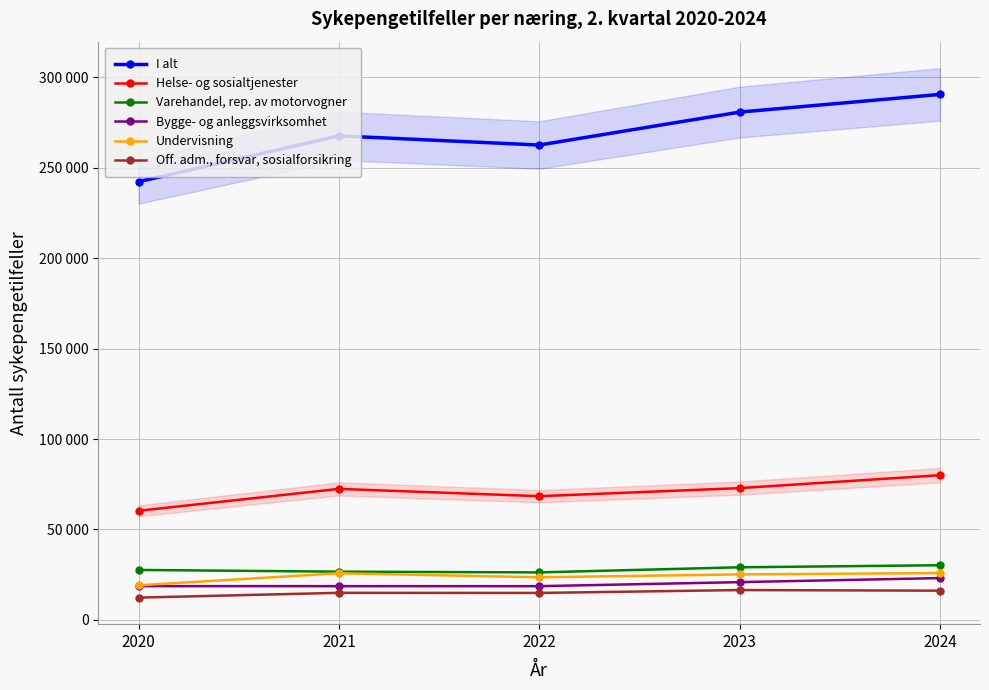

What is the value of the Varehandel, rep. av motorvogner point at the 3rd from the left?

26283